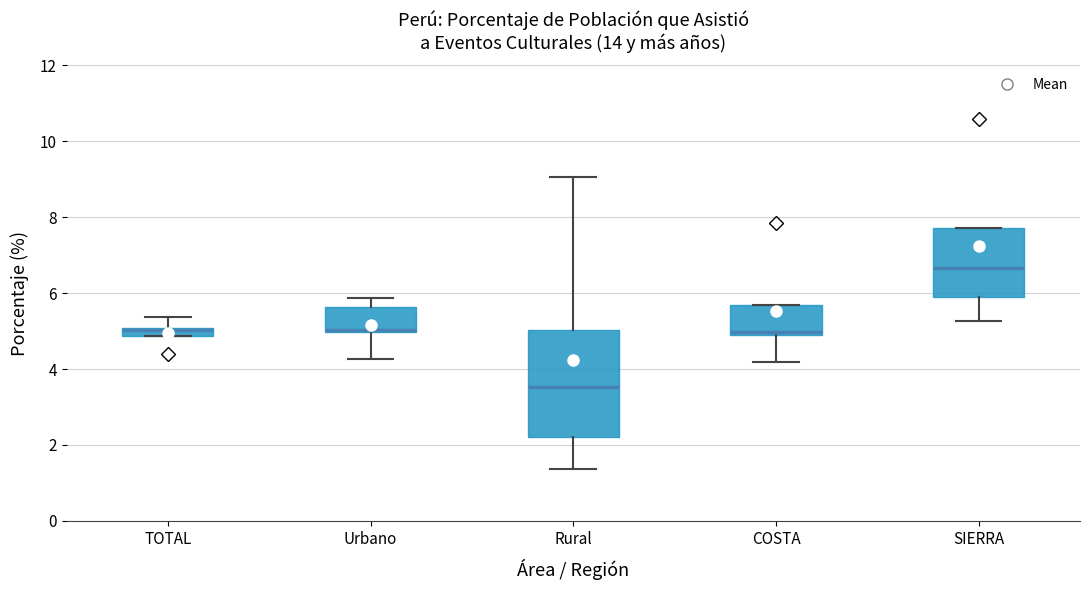

Comparing the boxes themselves (not the whiskers), which one is the tallest?

Rural